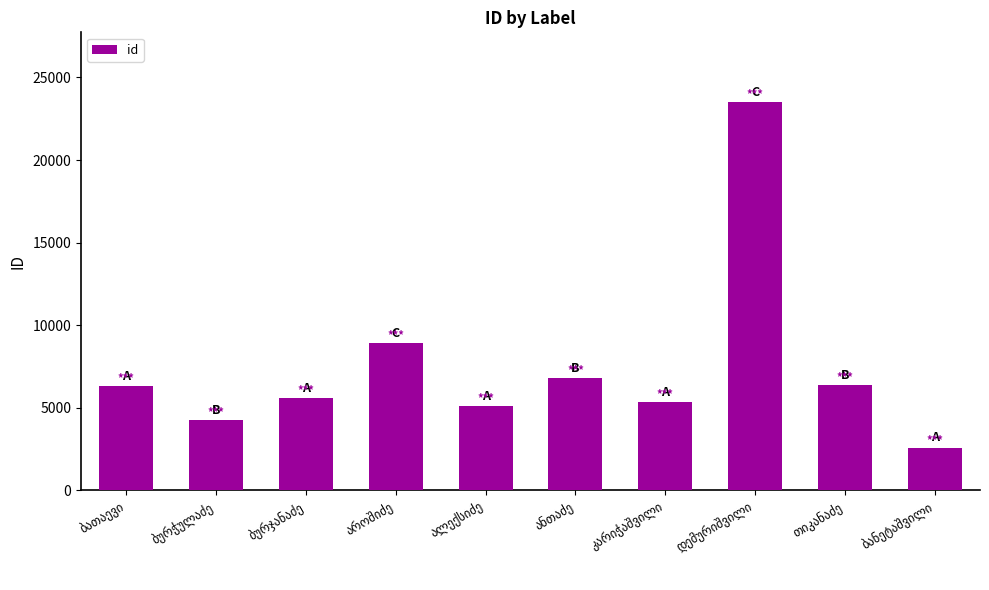

What is the smallest value displayed?

2578